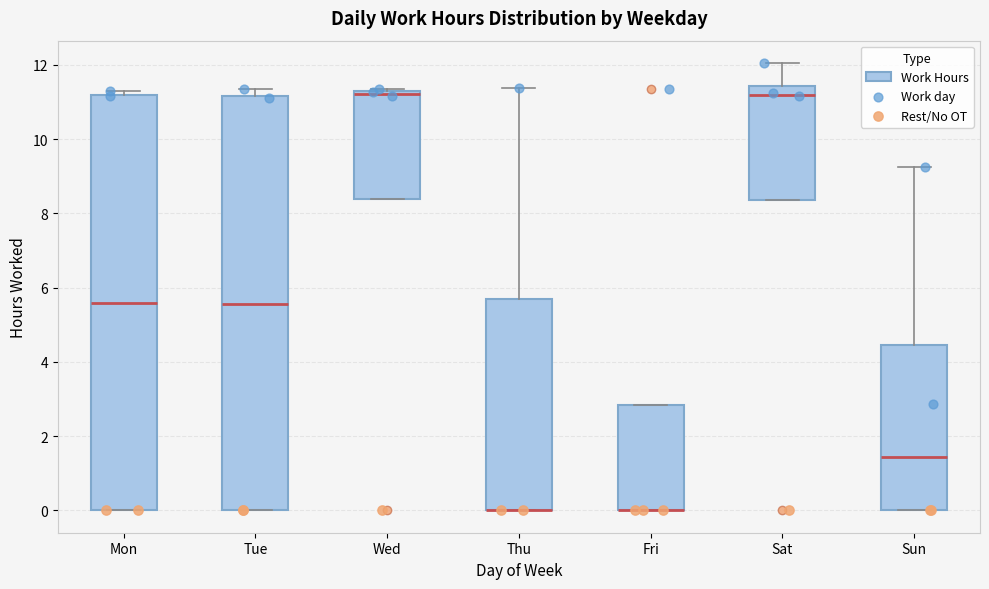

Reading left to right, read every box against the y-axis: the position of its median line, the range the box covers, and the ends of its whiskers. The values are not printed on the chart, so give them approximately, as read against the axis.

Mon: median 5.6, box 0.0 to 11.2, whiskers 0.0 to 11.4
Tue: median 5.6, box 0.0 to 11.2, whiskers 0.0 to 11.4
Wed: median 11.2 (just below the box's upper edge), box 8.4 to 11.2, whiskers 8.4 to 11.4
Thu: median 0.0 (drawn on the box's lower edge), box 0.0 to 5.6, whiskers 0.0 to 11.4
Fri: median 0.0 (drawn on the box's lower edge), box 0.0 to 2.8, whiskers 0.0 to 2.8
Sat: median 11.2, box 8.4 to 11.4, whiskers 8.4 to 12.0
Sun: median 1.4, box 0.0 to 4.4, whiskers 0.0 to 9.2